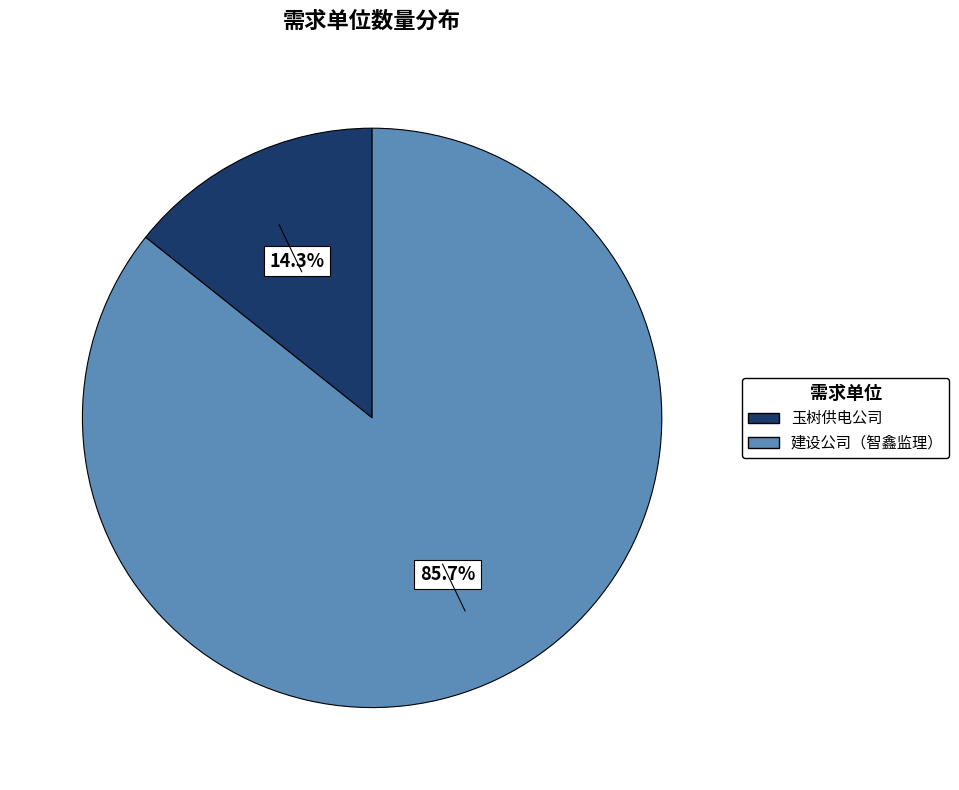

Is there a majority slice in this chart?

Yes